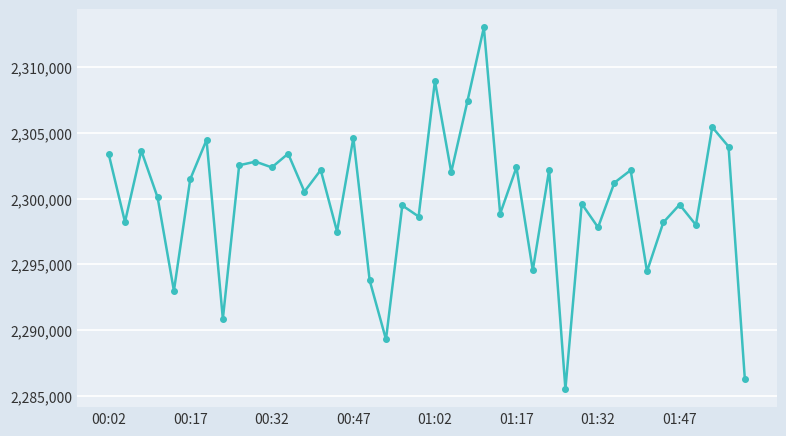

True or false: the data has more than 2 interior local peaks.

True